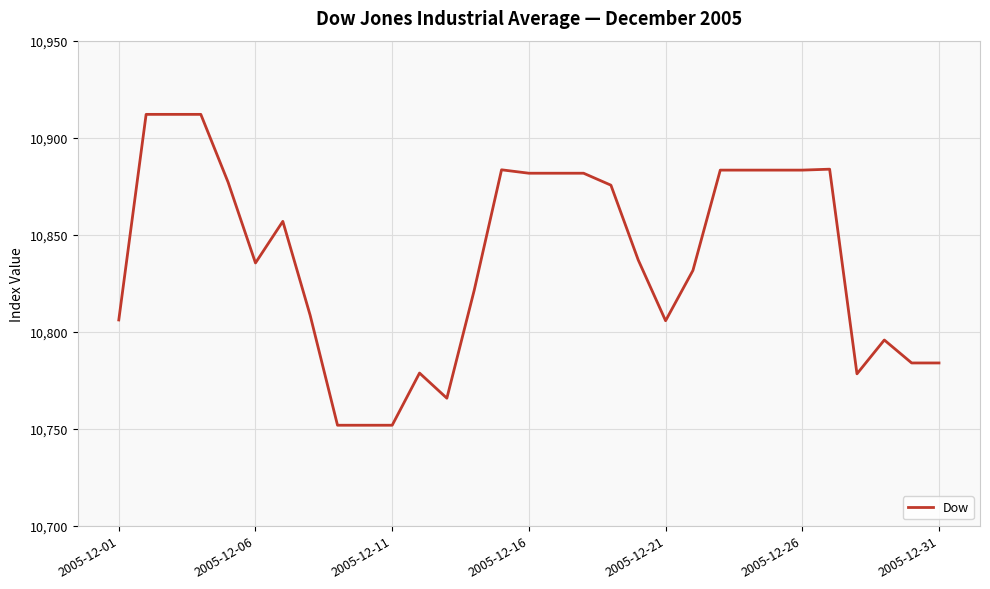

True or false: the data has more than 0 interior local peaks.

True